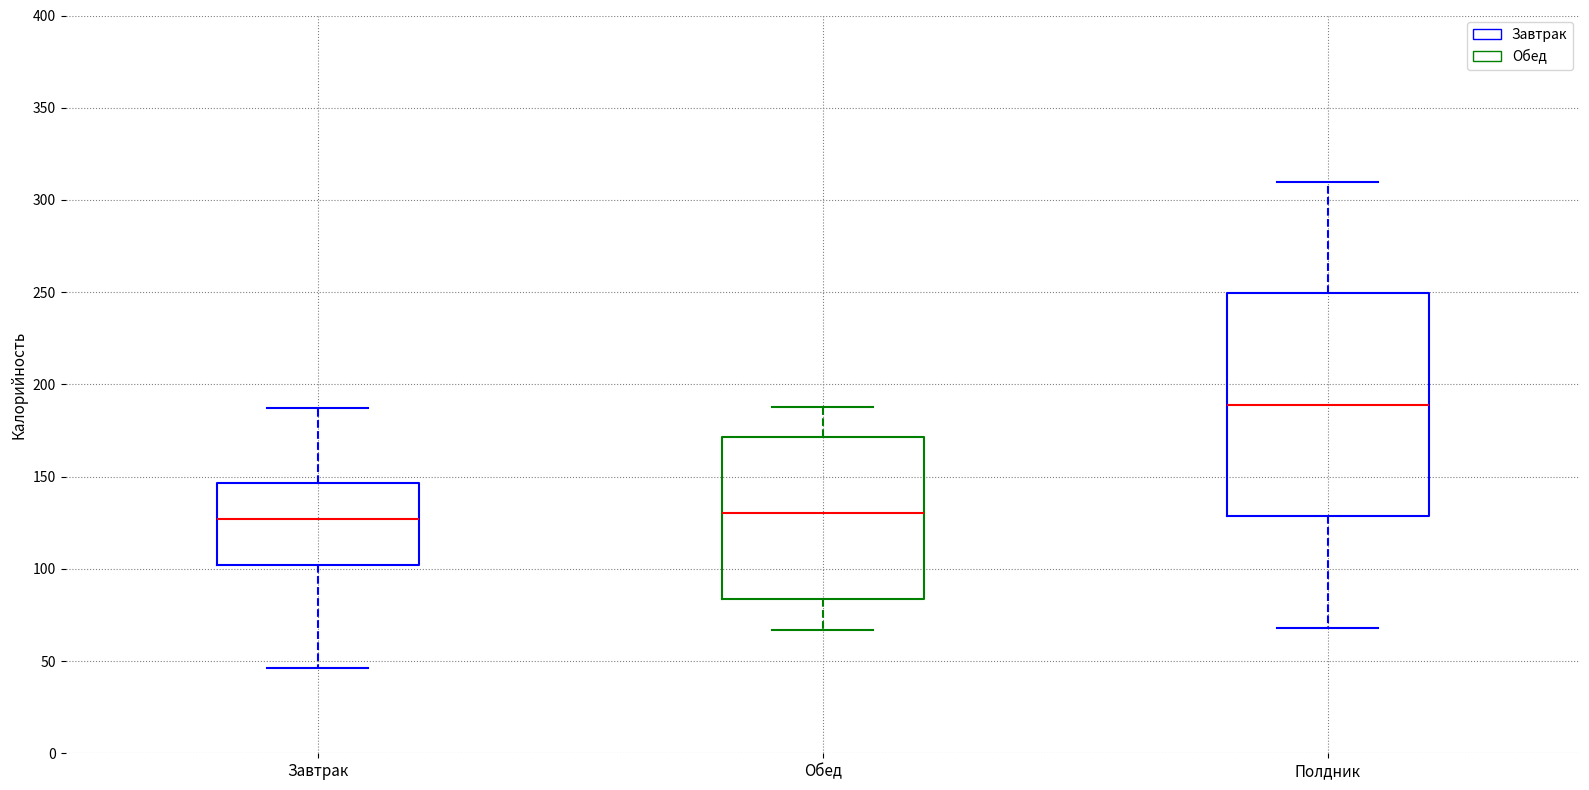

Which box is the tallest, from its lower edge to its upper edge?

Полдник